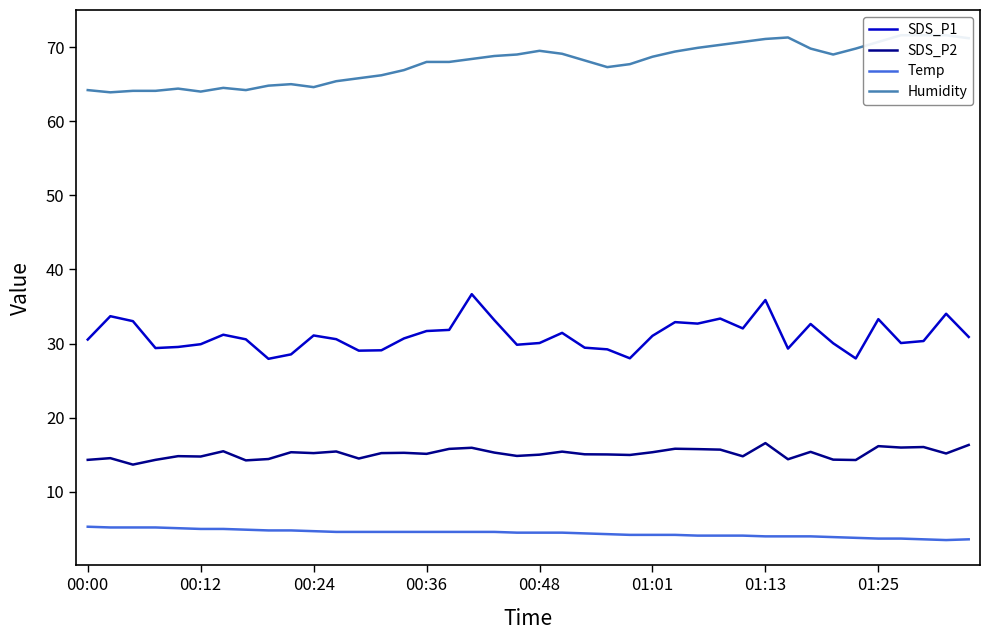

What is the value of the SDS_P1 point at the 19th from the left?

33.2